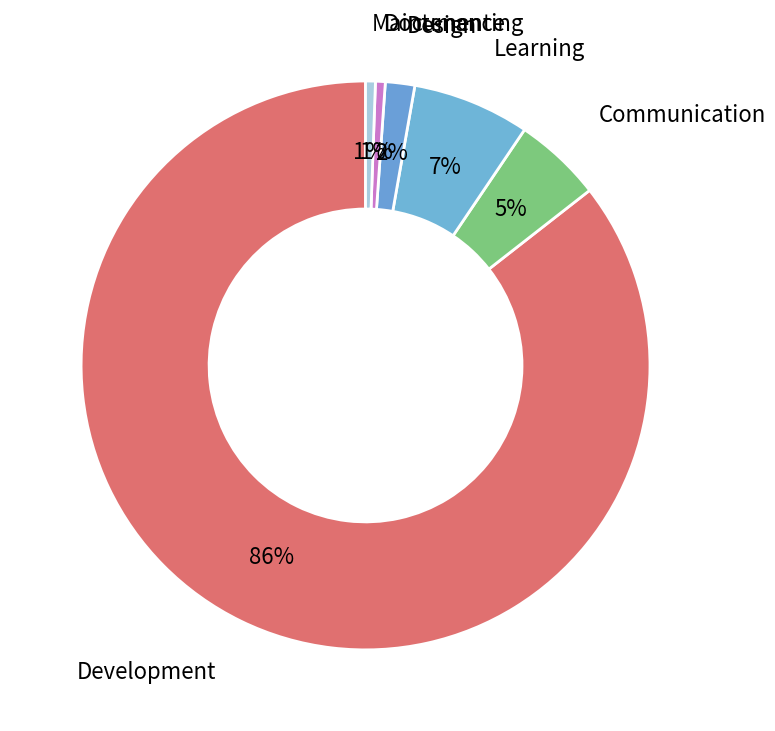

Count the number of slices in the pie.

6